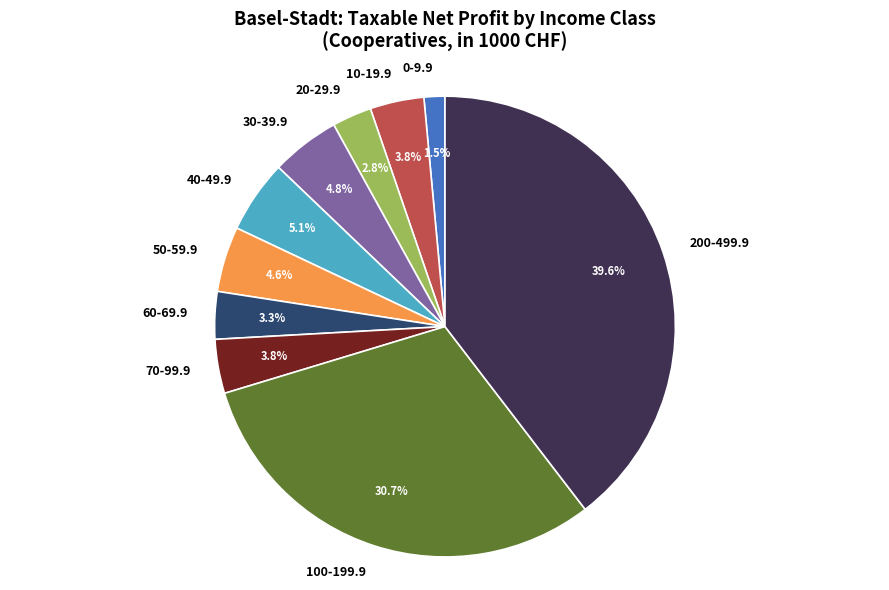

Approximately how many times larger is the value at 50-59.9 compared to 40-49.9?

0.9